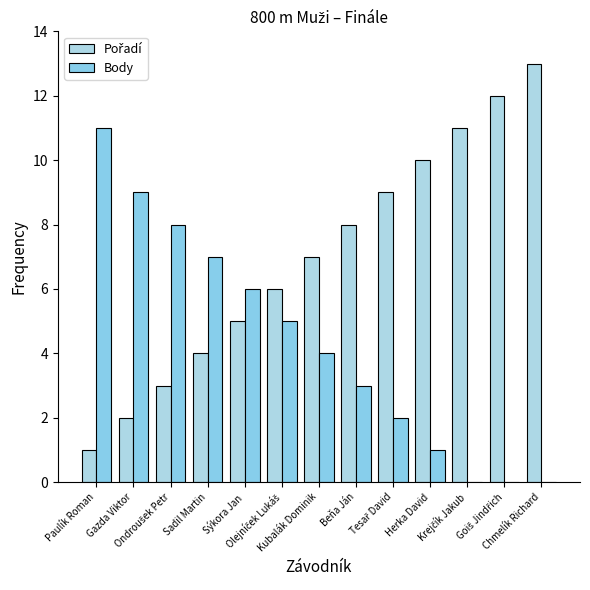

Where is Pořadí nearest to the value 7?

Kubalák Dominik